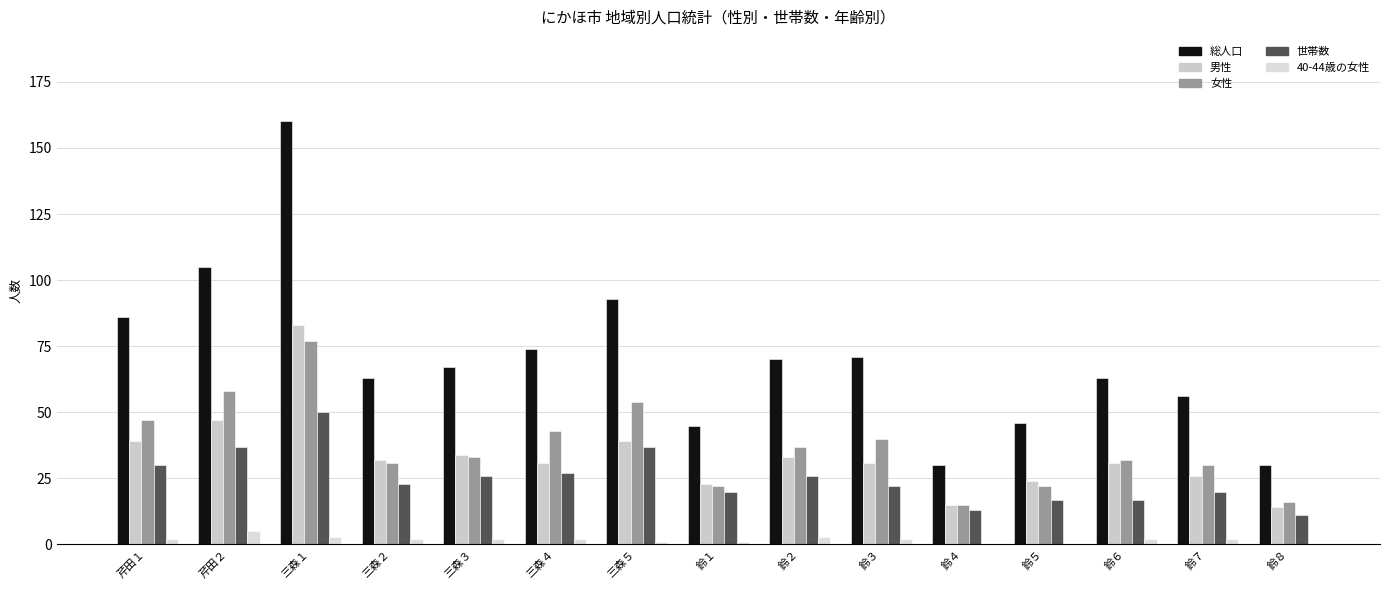

Count the number of categories in the chart.

15